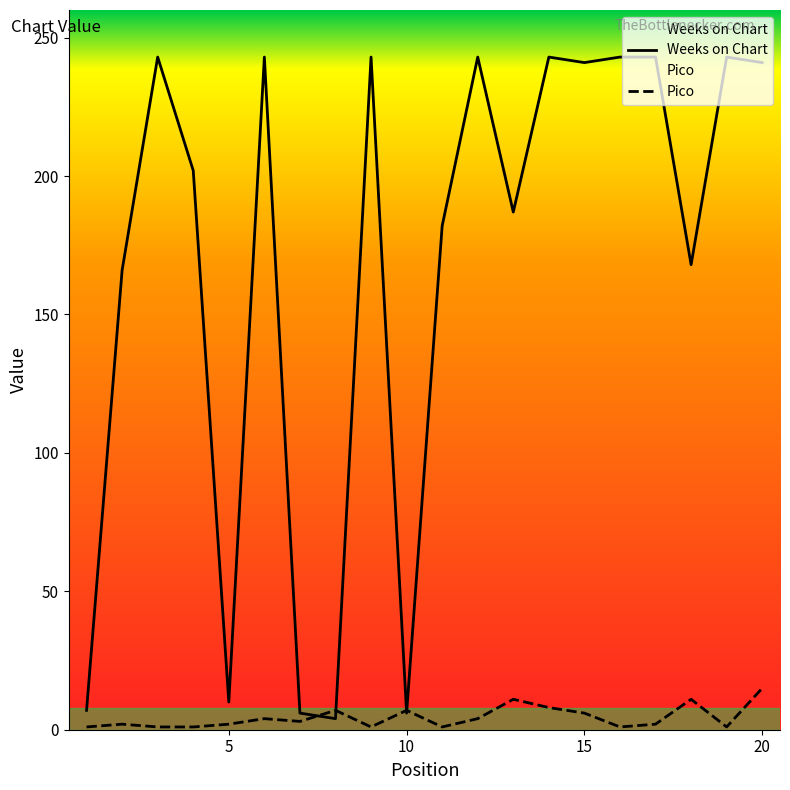

How many data points in Weeks on Chart are above 241?

8